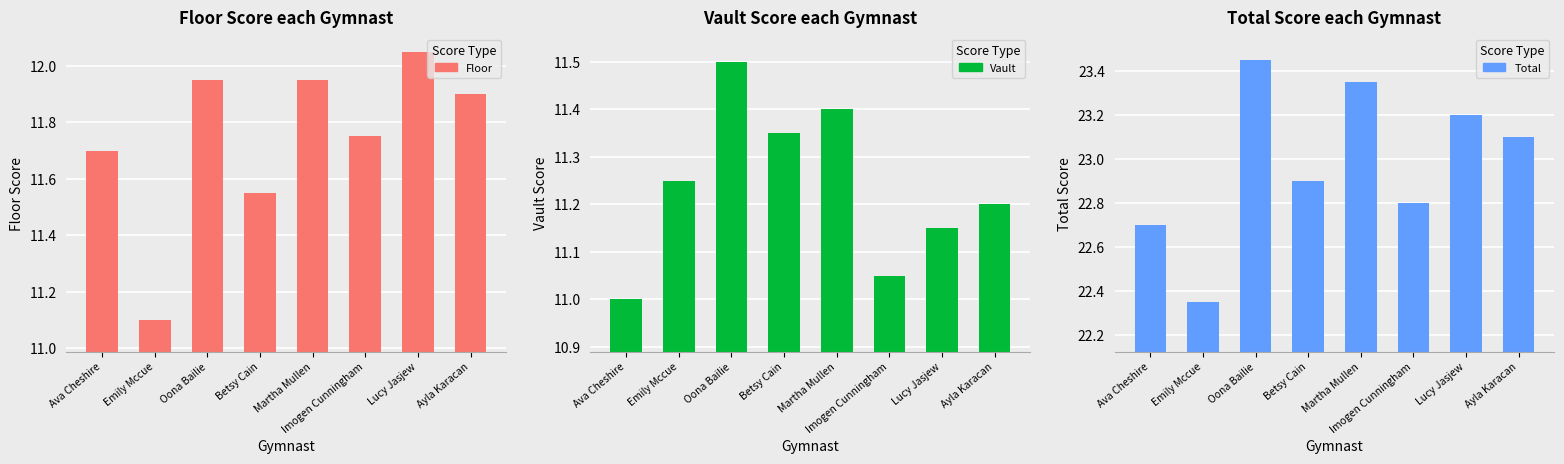

Is it true that Vault equals 11.2 at Lucy Jasjew?

True